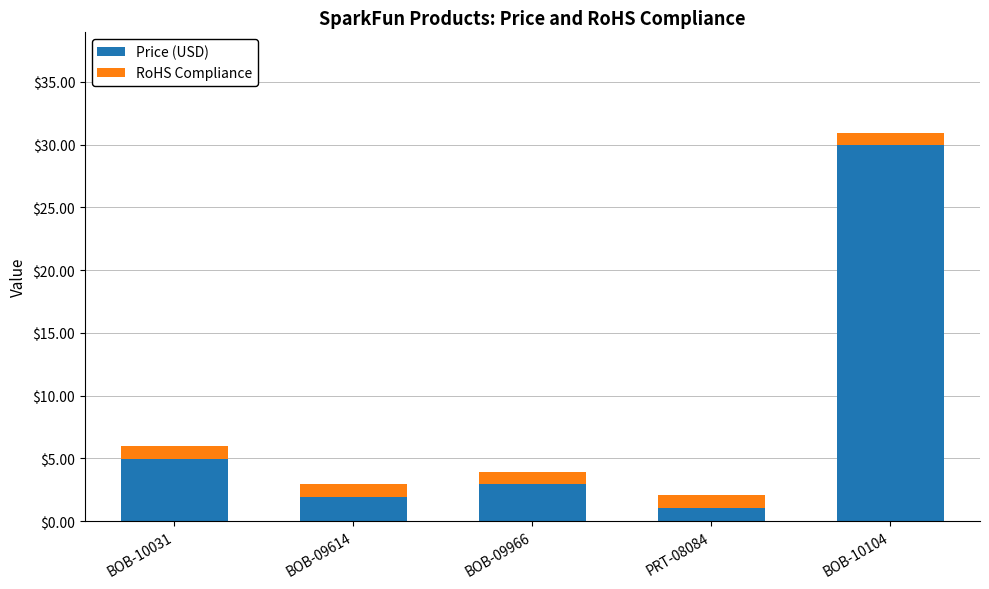

Rank the categories by Price (USD) value from highest to lowest.

BOB-10104, BOB-10031, BOB-09966, BOB-09614, PRT-08084